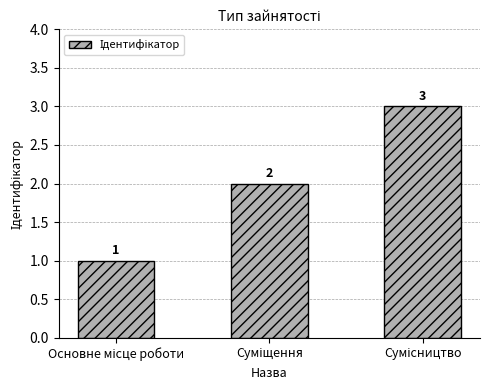

Count the values in the range 1 to 3.

3